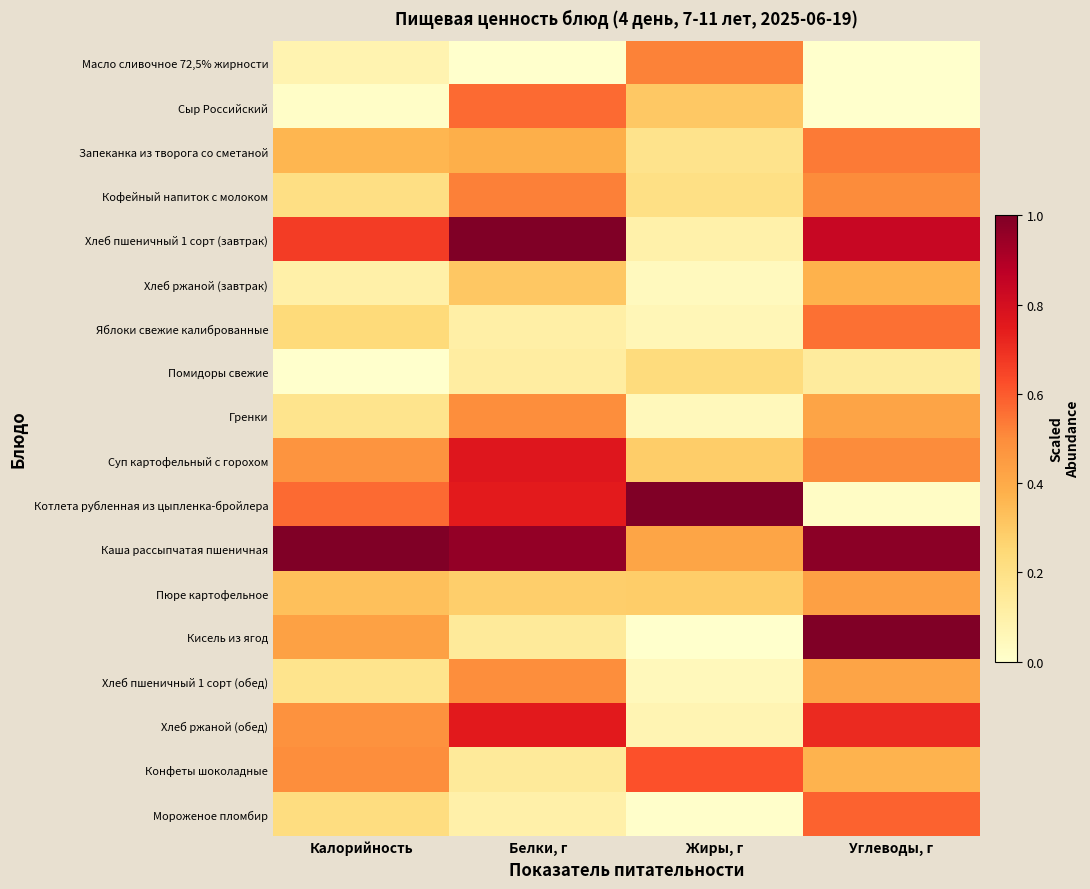

Count the number of data series in this chart.

18